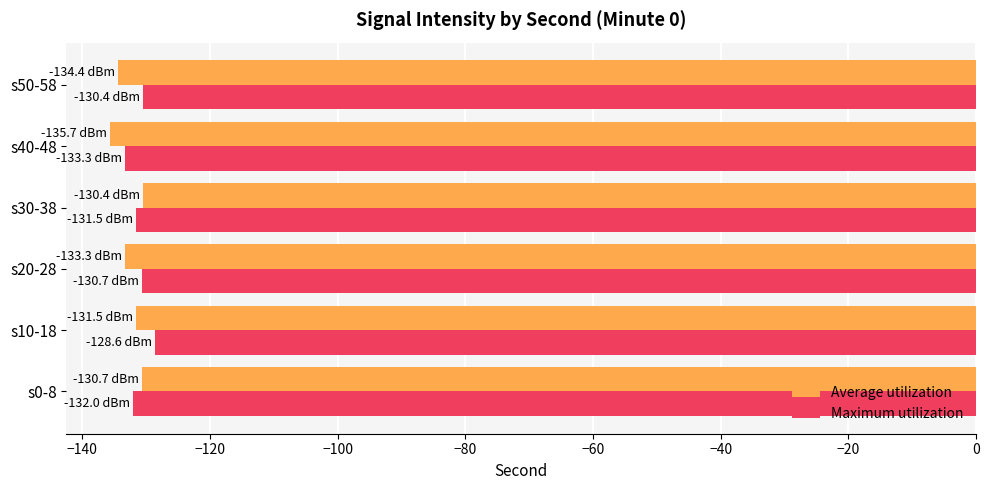

What is the total value across all series at s20-28?

-264.0